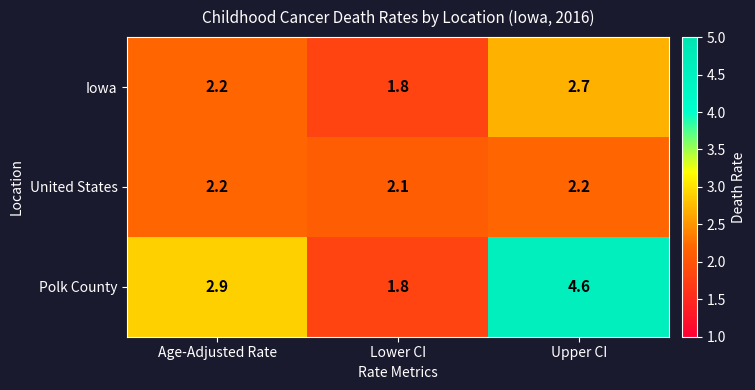

Where does the Iowa series first go above 2?

Age-Adjusted Rate